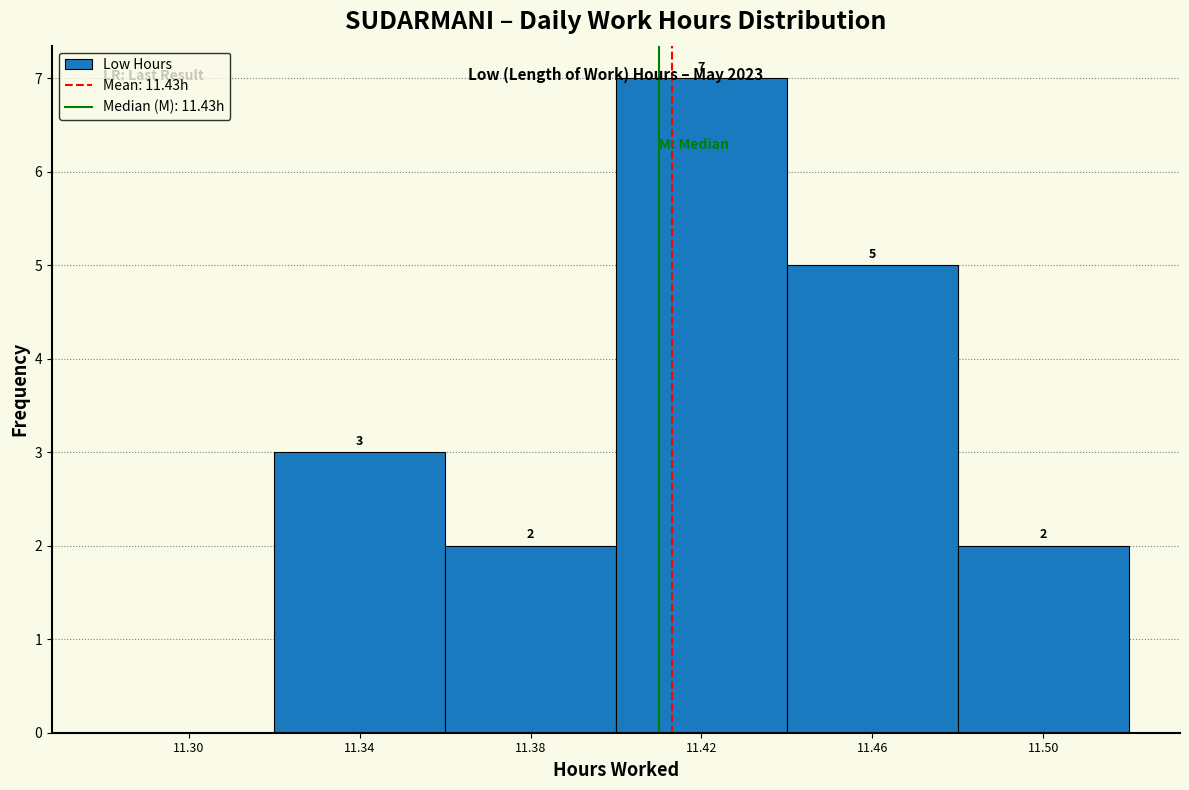

Is it true that the value at 11.46 is 2?

False